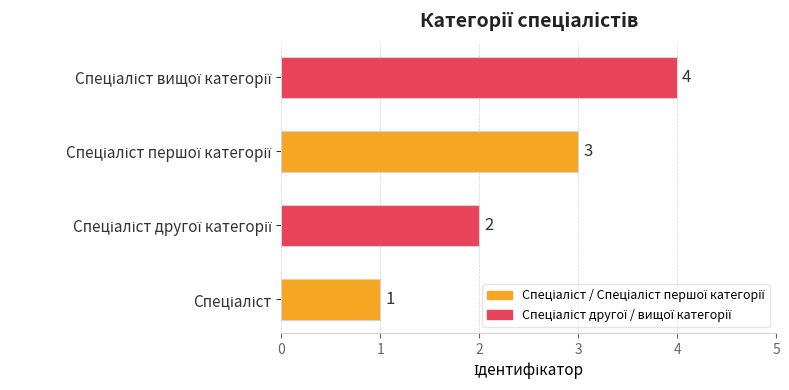

What is the difference between the maximum and second lowest values?

2